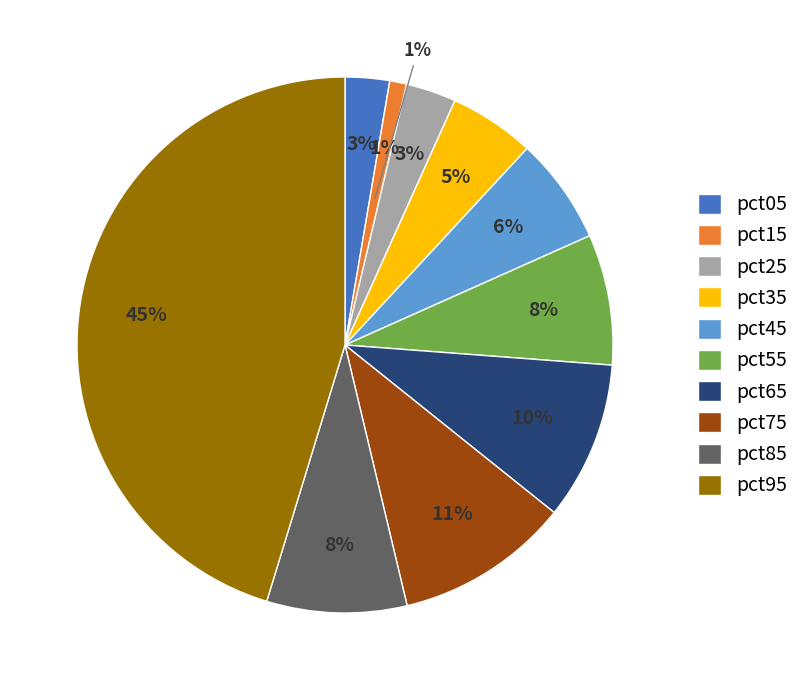

What percentage is the pct15 slice, to the nearest percent?

1%